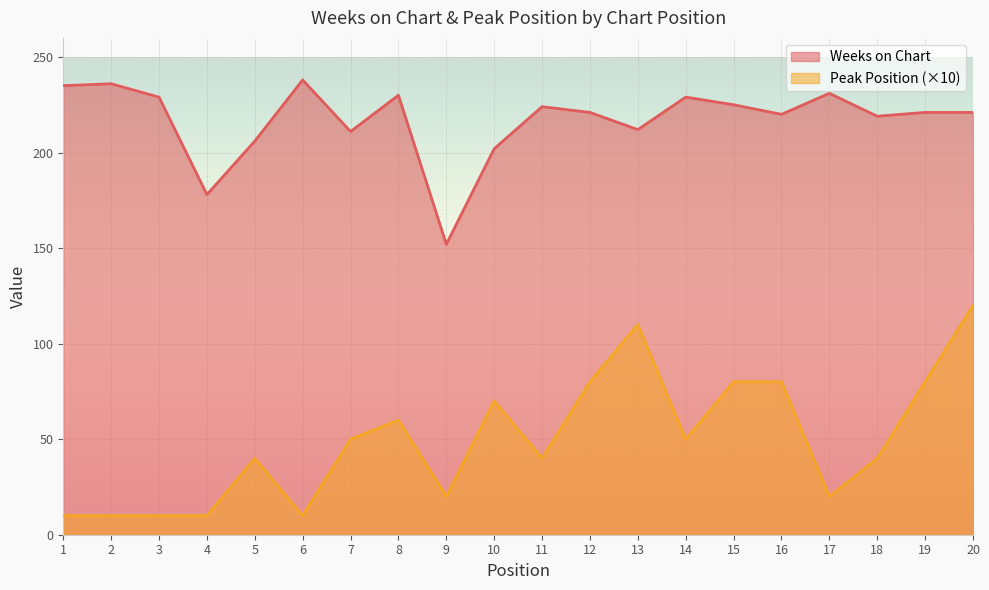

How many data points in Weeks on Chart are less than 221?

8